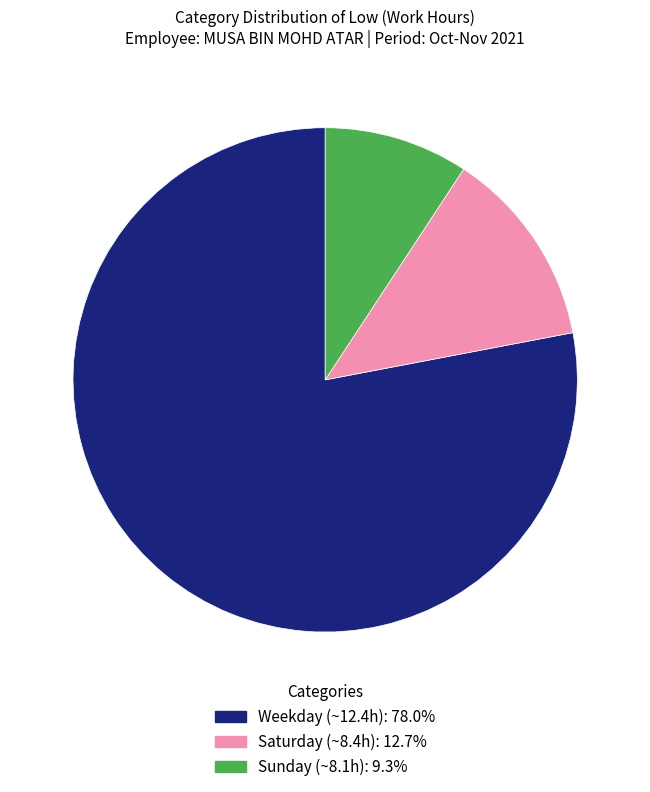

Is there a majority slice in this chart?

Yes